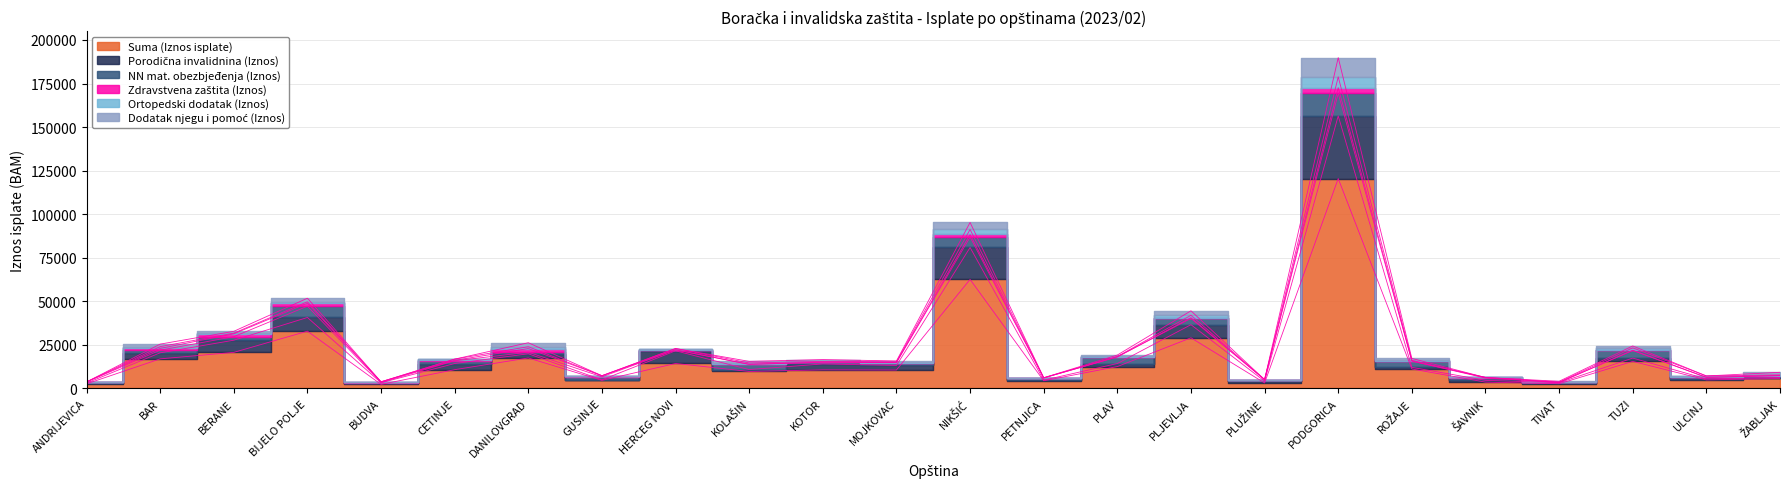

How many series are shown in this chart?

6